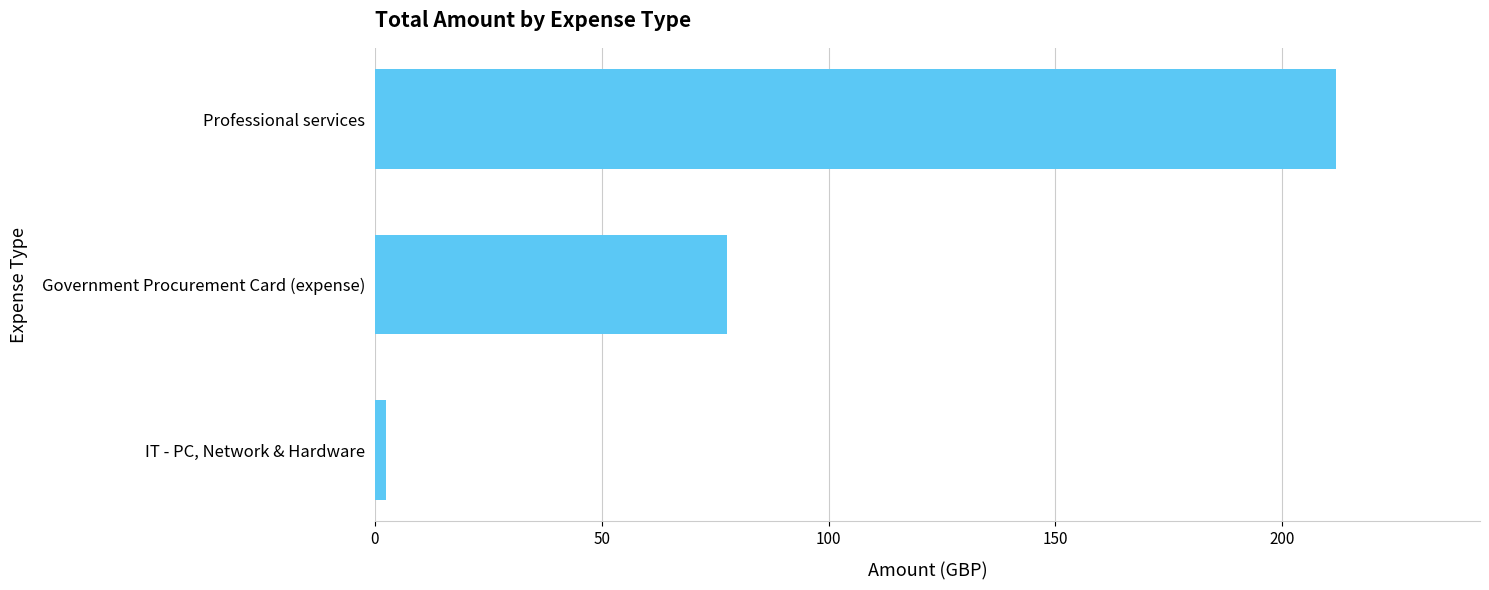

How many series are shown in this chart?

1